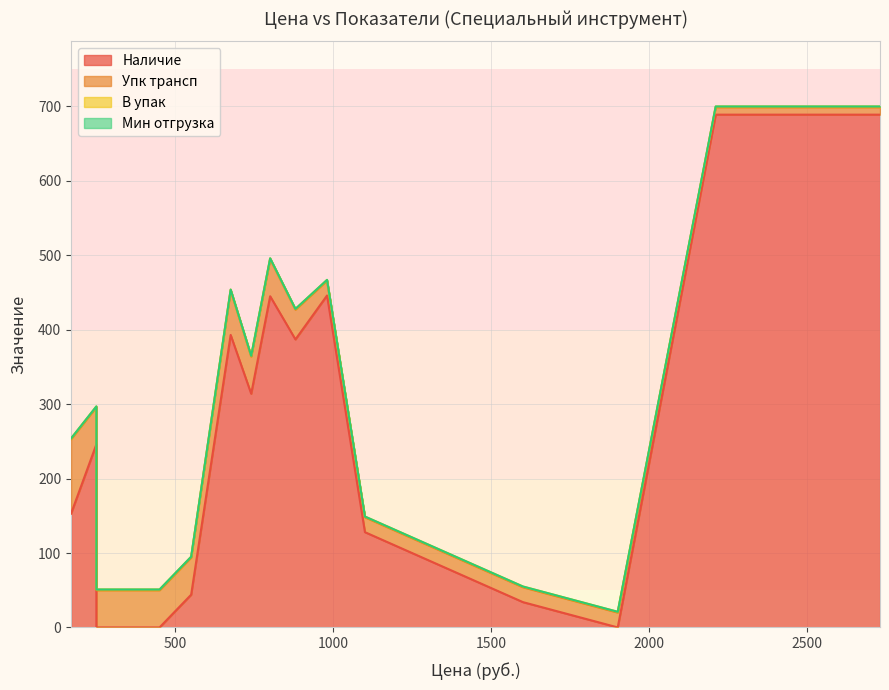

Which series has the largest total across all categories?

Наличие